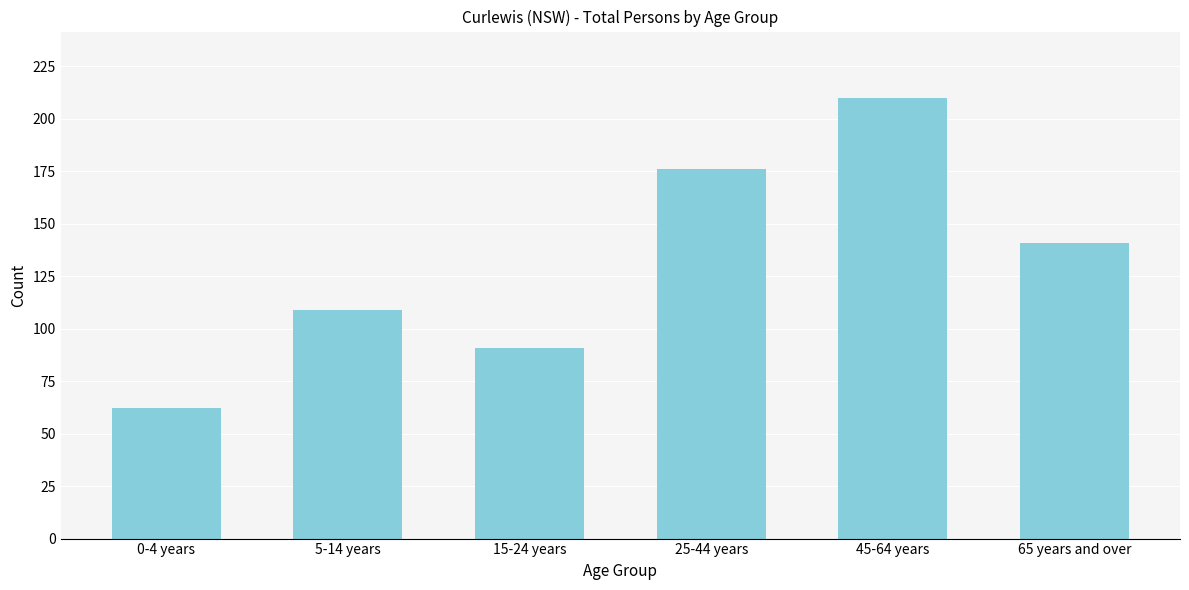

Reading right to left, list all the values displayed in this chart.

65 years and over=141	45-64 years=210	25-44 years=176	15-24 years=91	5-14 years=109	0-4 years=62